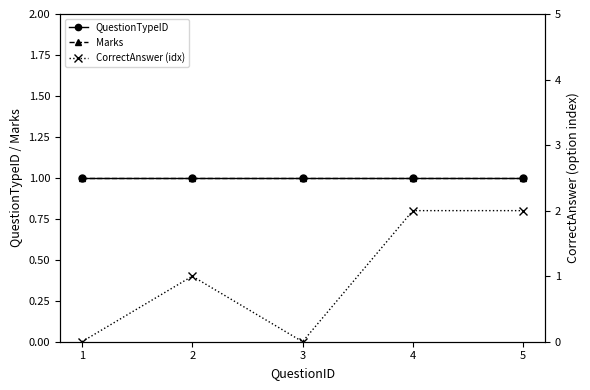

How many series are shown in this chart?

3